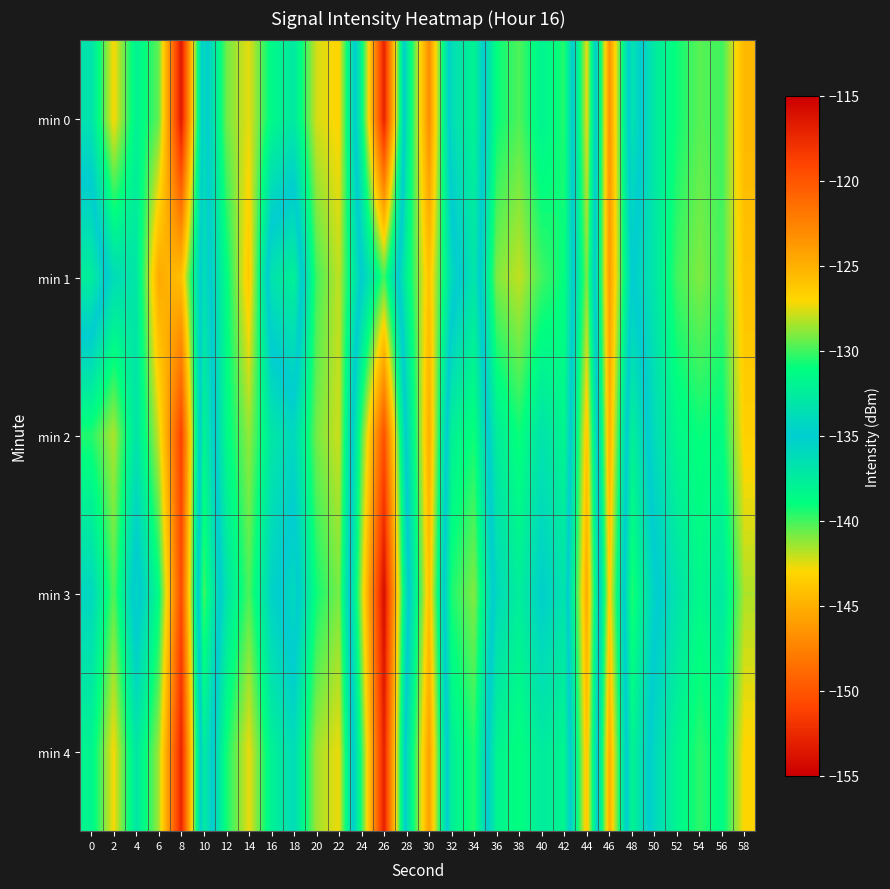

Which series has the largest range (max minus min)?

min 0